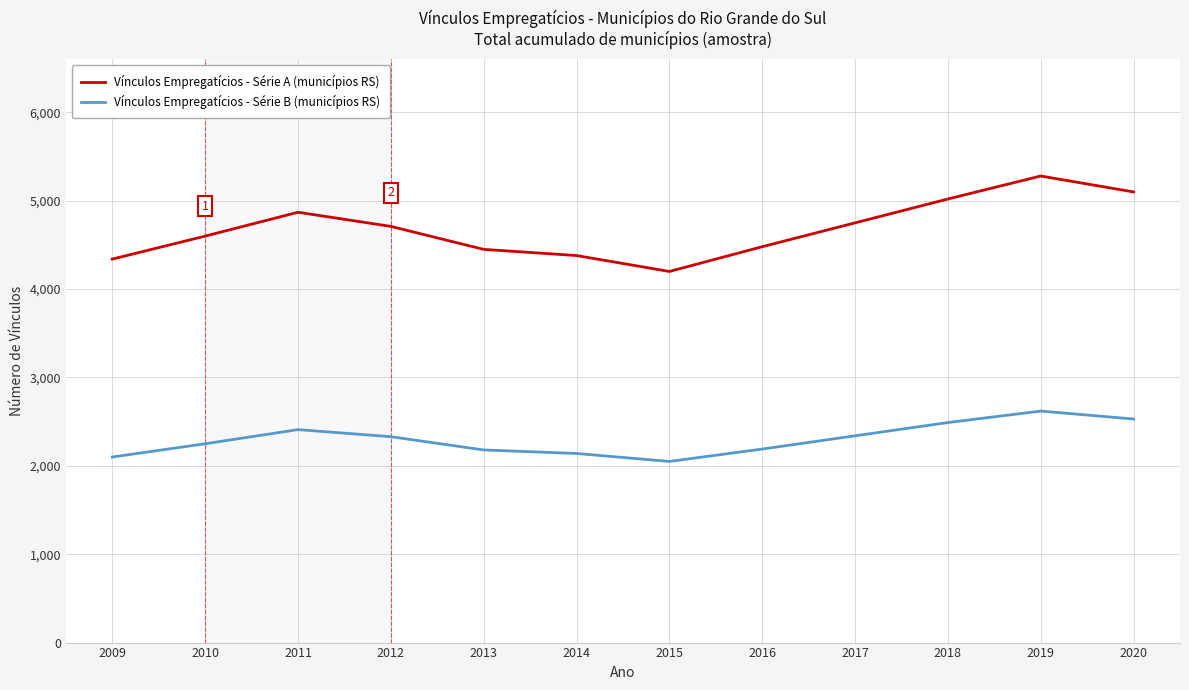

Is it true that Vínculos Empregatícios - Série B (municípios RS) equals 2140 at 2014?

True